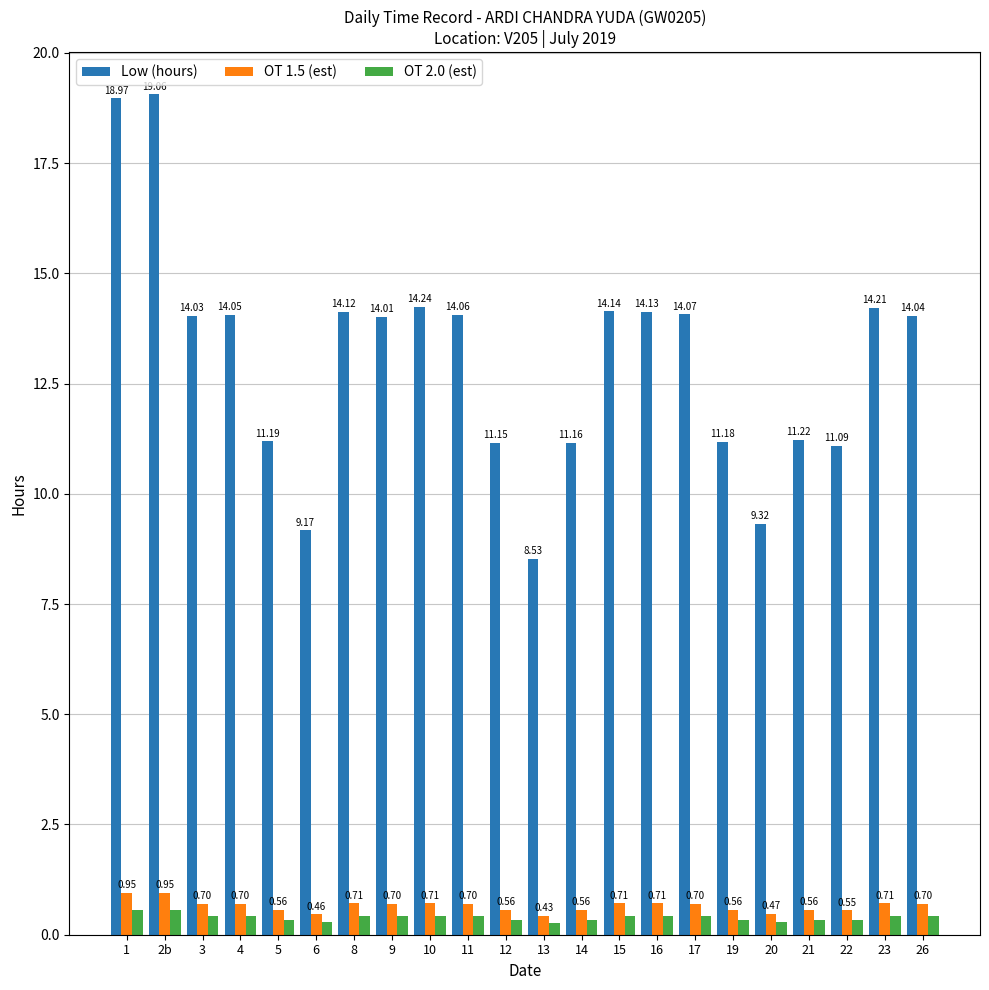

At which label is OT 2.0 (est) closest to 0?

13